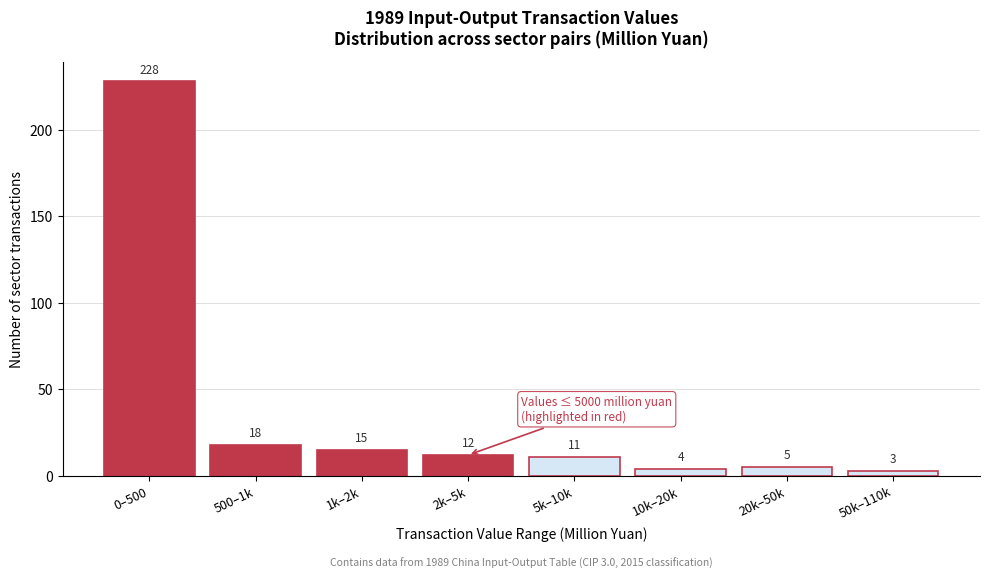

Reading left to right, list all the values displayed in this chart.

0–500=228	500–1k=18	1k–2k=15	2k–5k=12	5k–10k=11	10k–20k=4	20k–50k=5	50k–110k=3